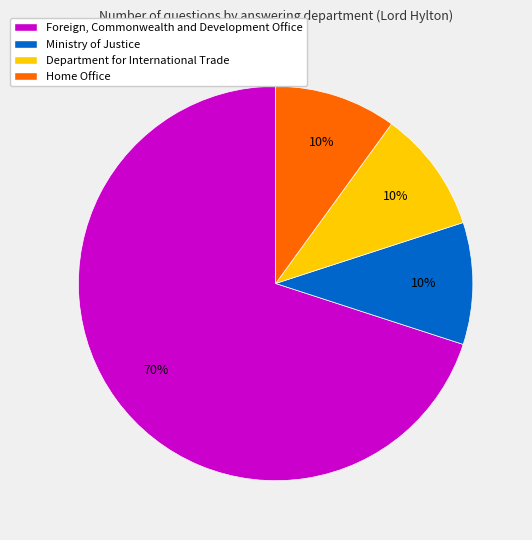

Which category has the biggest portion of the pie?

Foreign, Commonwealth and Development Office